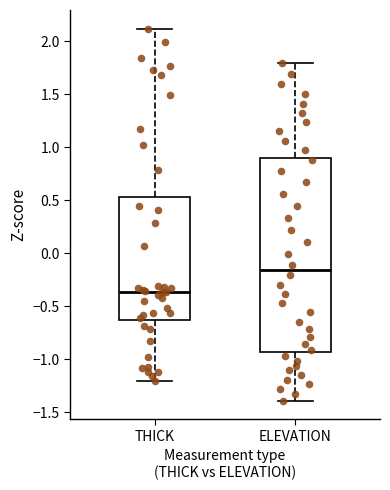

Where does the upper whisker of the box for ELEVATION end on the y-axis? The values are not printed on the chart, so give them approximately, as read against the axis.

1.80